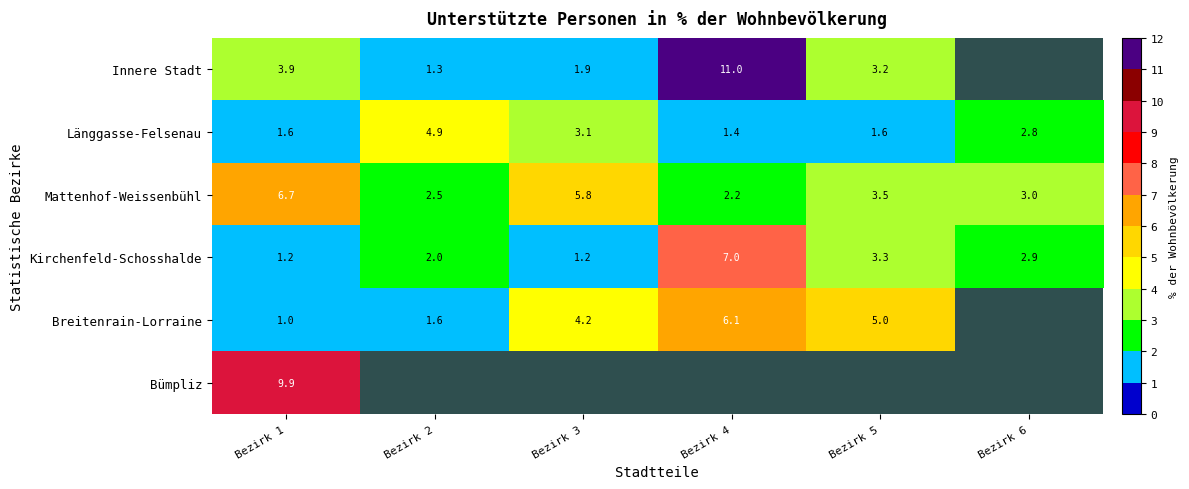

True or false: Mattenhof-Weissenbühl has a value of 1.9 at Bezirk 1.

False